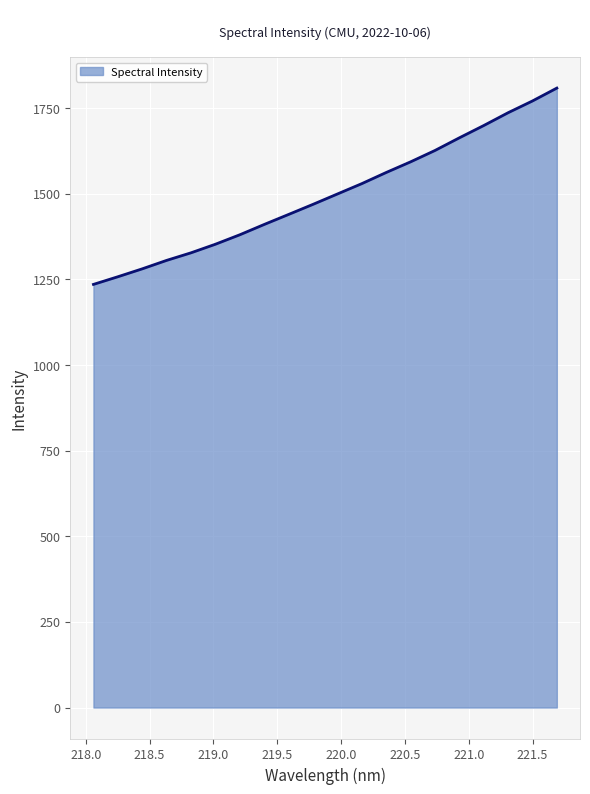

What is the difference between the maximum and minimum values?

573.1